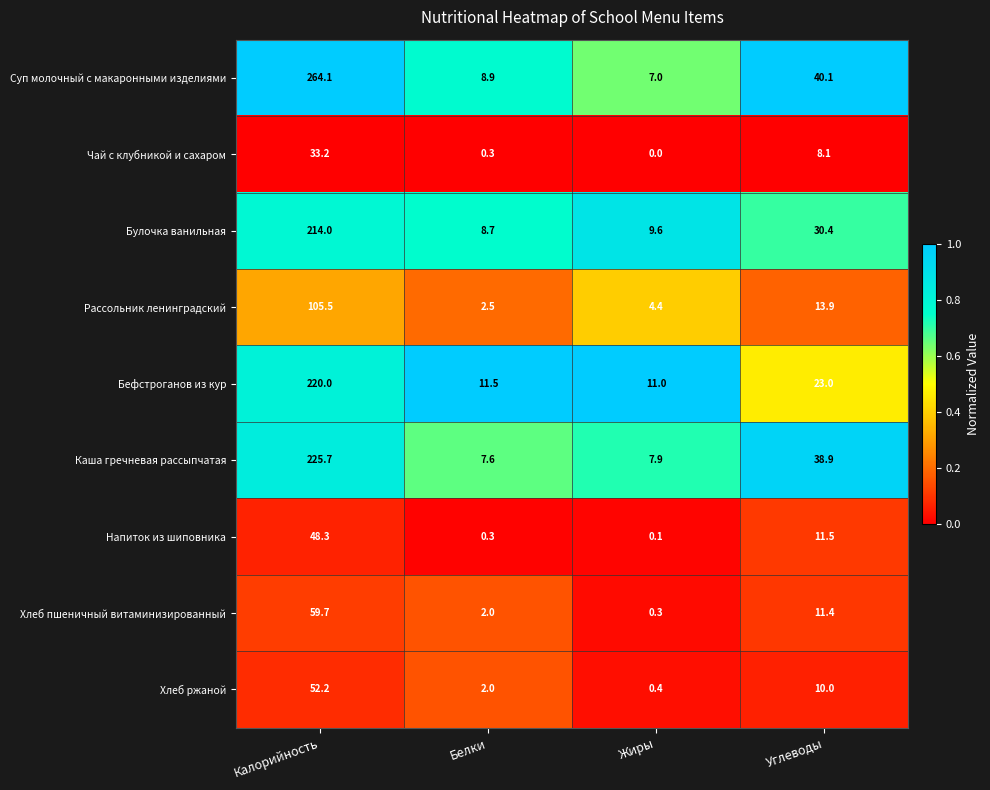

Rank the series at Жиры from lowest to highest value.

Чай с клубникой и сахаром, Напиток из шиповника, Хлеб пшеничный витаминизированный, Хлеб ржаной, Рассольник ленинградский, Суп молочный с макаронными изделиями, Каша гречневая рассыпчатая, Булочка ванильная, Бефстроганов из кур